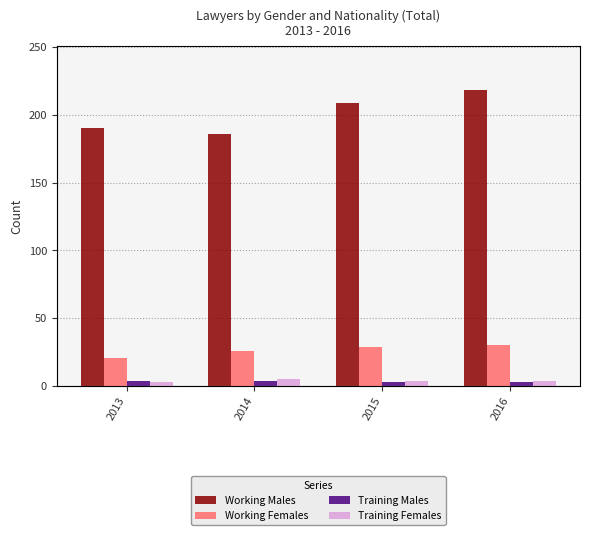

Is it true that Working Females equals 26 at 2014?

True